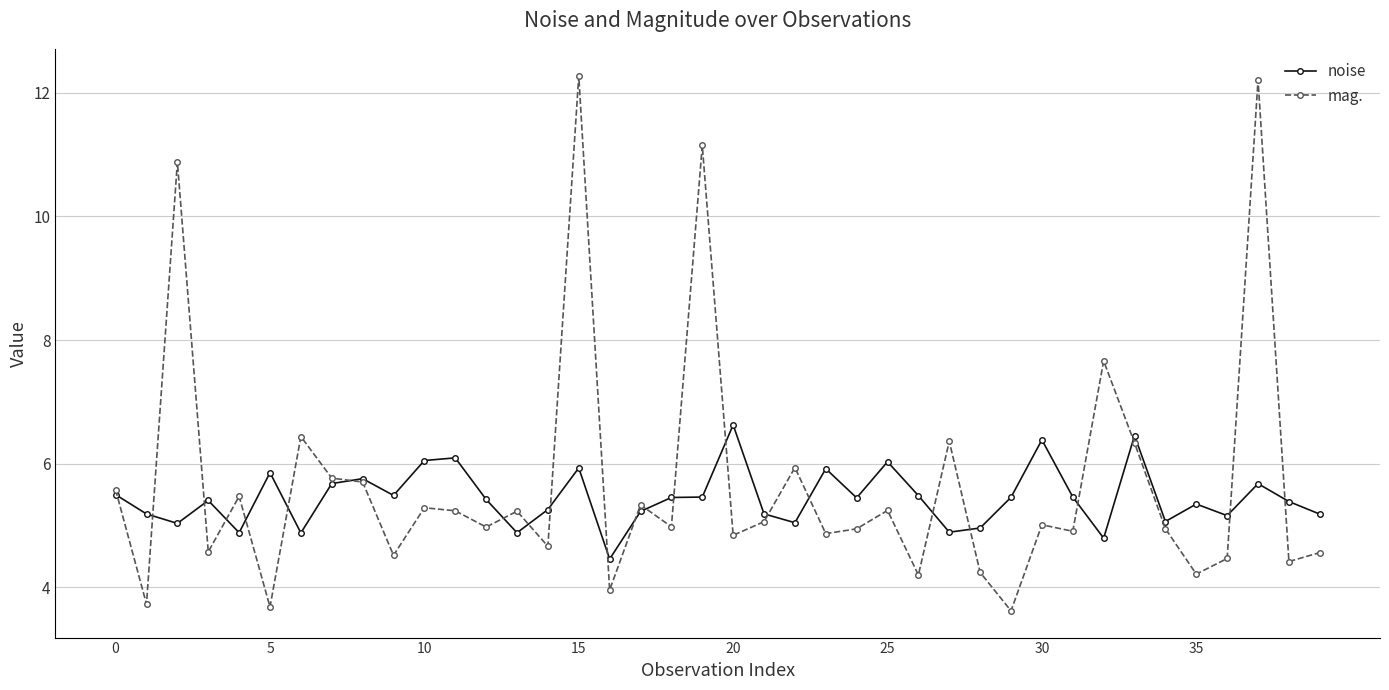

What is the sum of all mag. values?

227.5